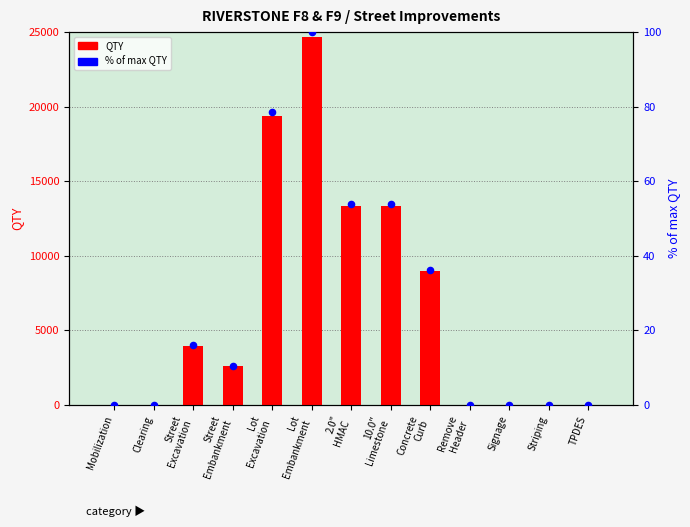

At which category is the sum across all series the highest?

Lot
Embankment